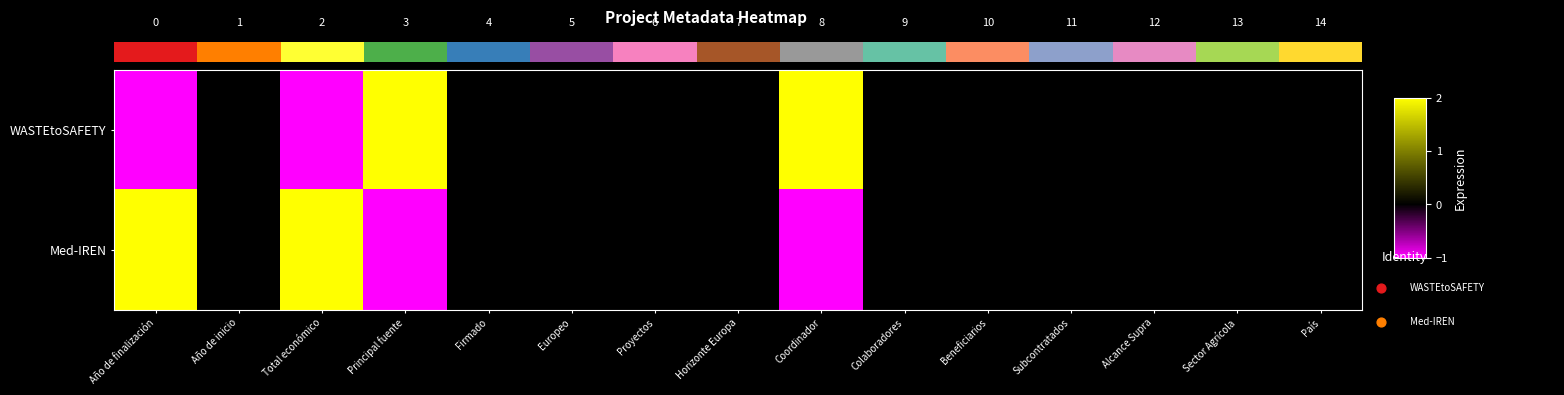

Where is Med-IREN nearest to the value 0?

Año de inicio